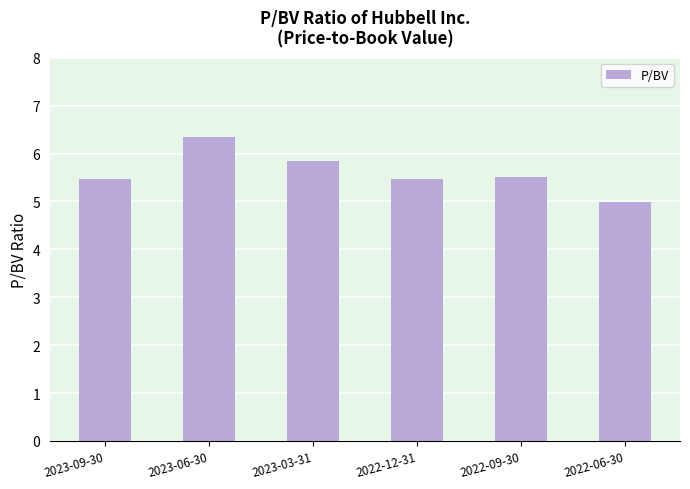

What position from the right is 2023-09-30?

6